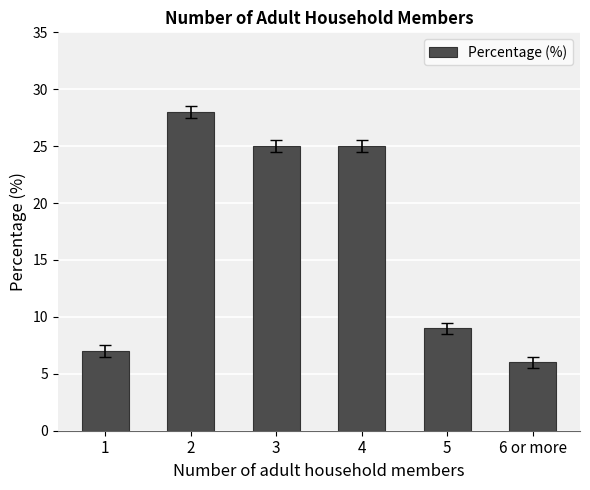

Where does the data first go above 25?

2